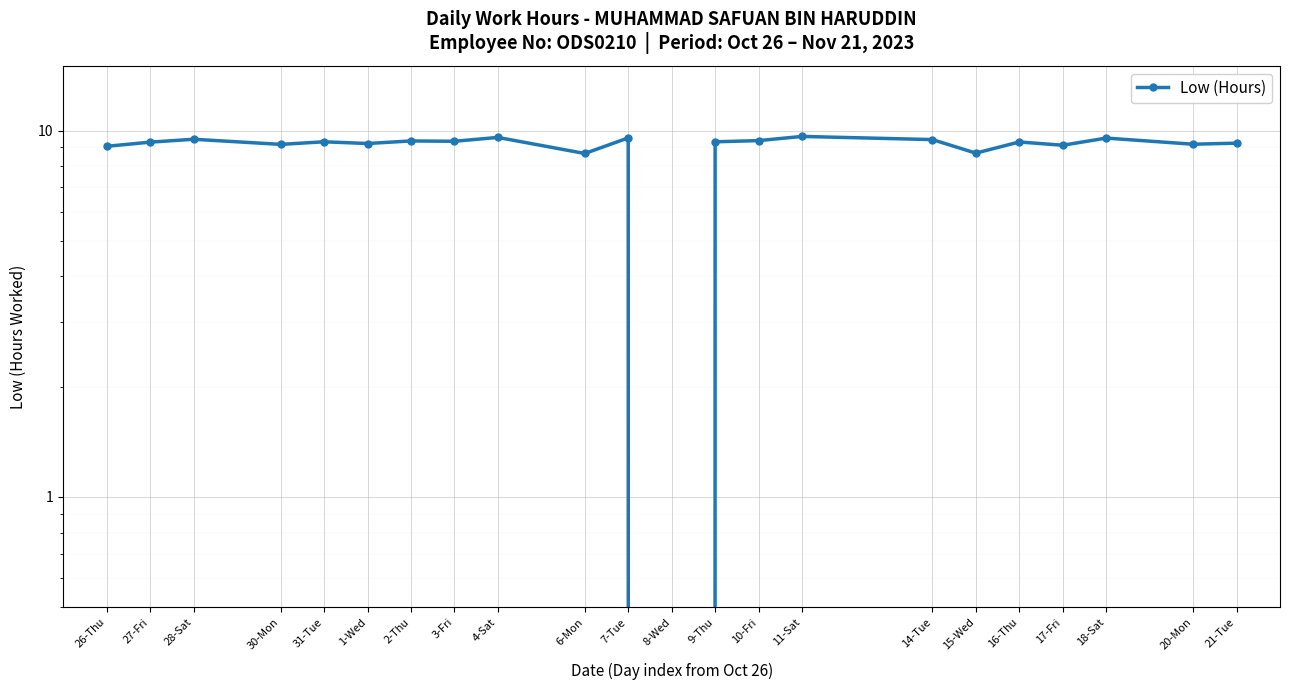

How many points are lower than both their immediate neighbors (excluding endpoints)?

8